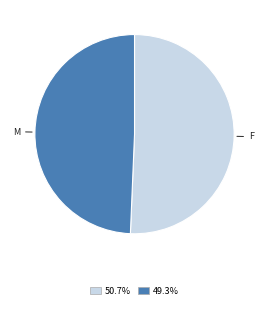

Is there a majority slice in this chart?

Yes